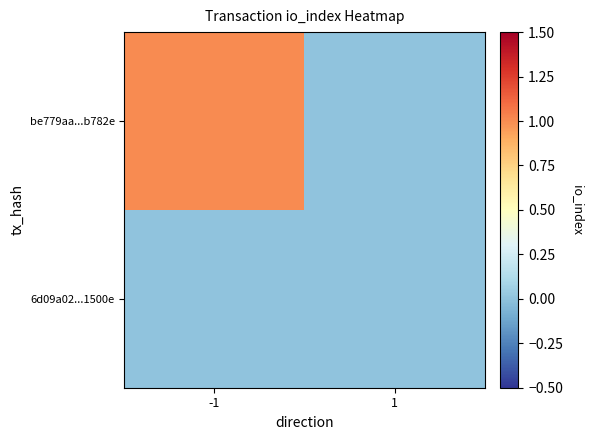

Reading left to right, extract all data points from this chart.

be779aa...b782e: -1=1	1=0
6d09a02...1500e: -1=0	1=0